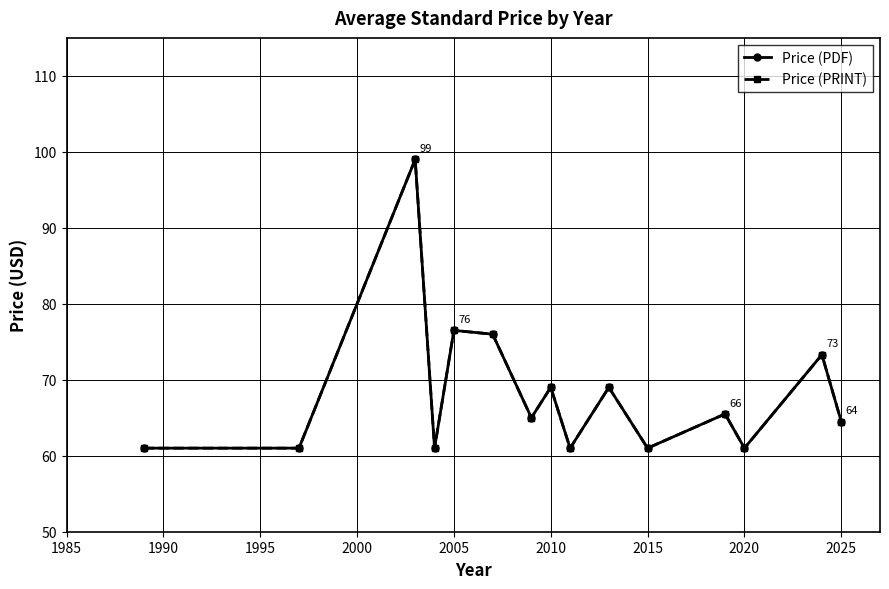

Does the chart have visible grid lines?

Yes